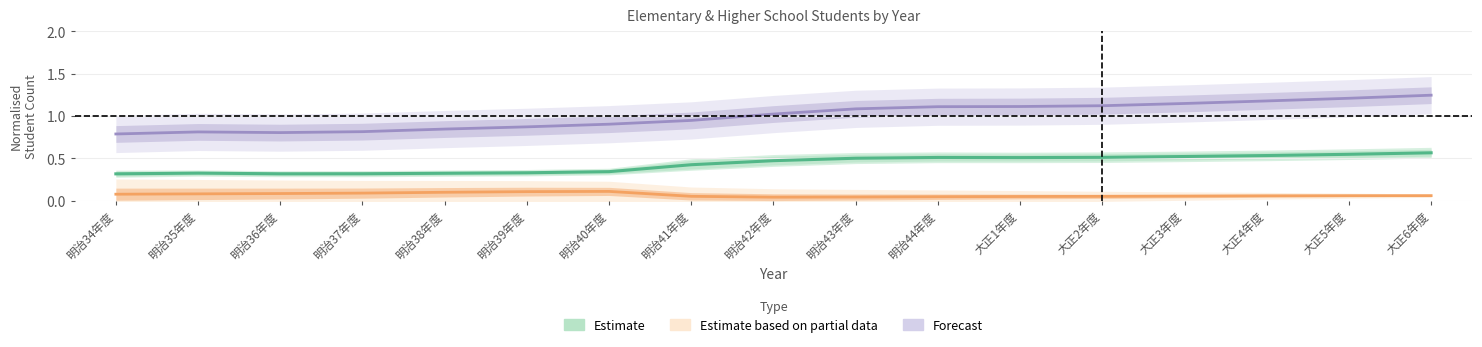

How many data points in Forecast are less than 1?

8